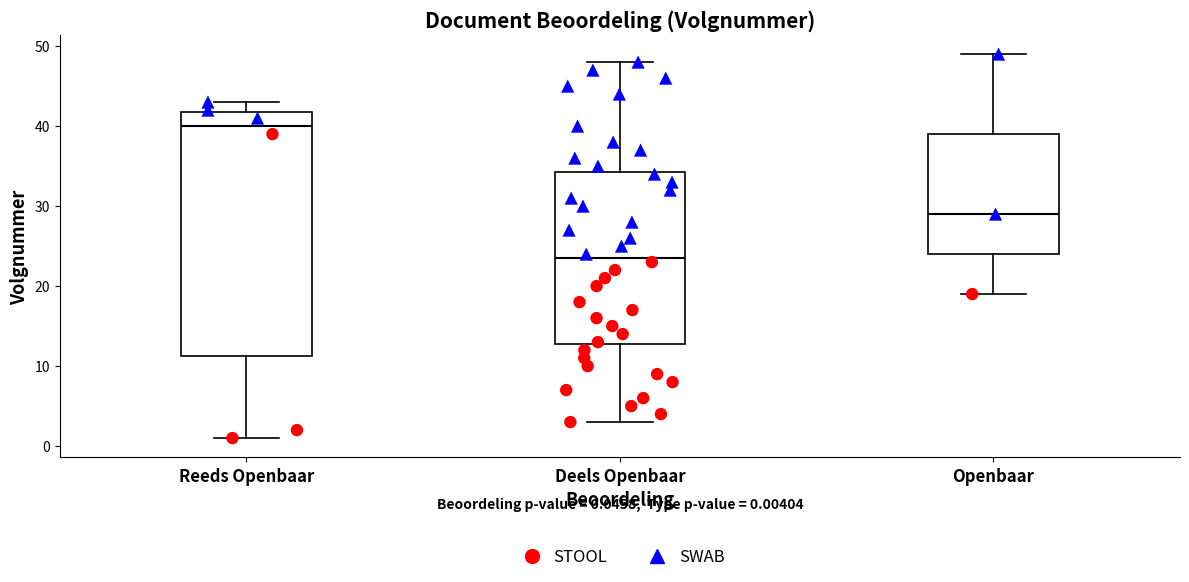

Which box is the tallest, from its lower edge to its upper edge?

Reeds Openbaar